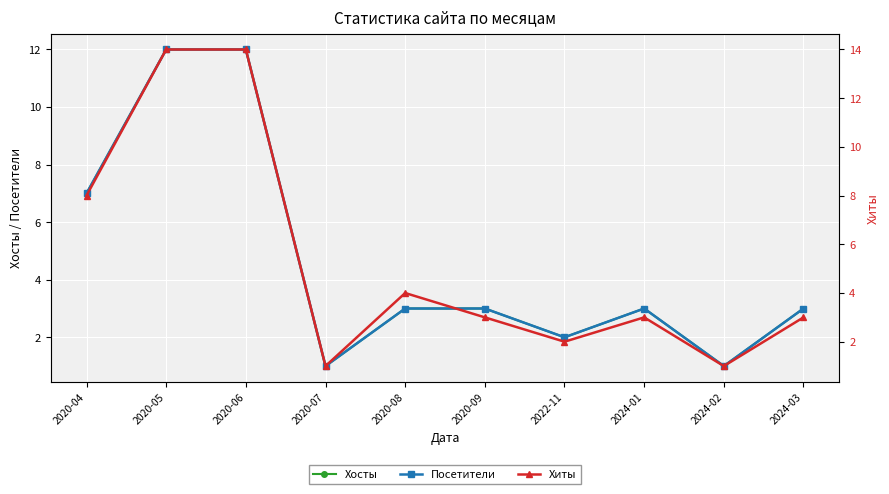

How many data points in Хосты are above 3?

3